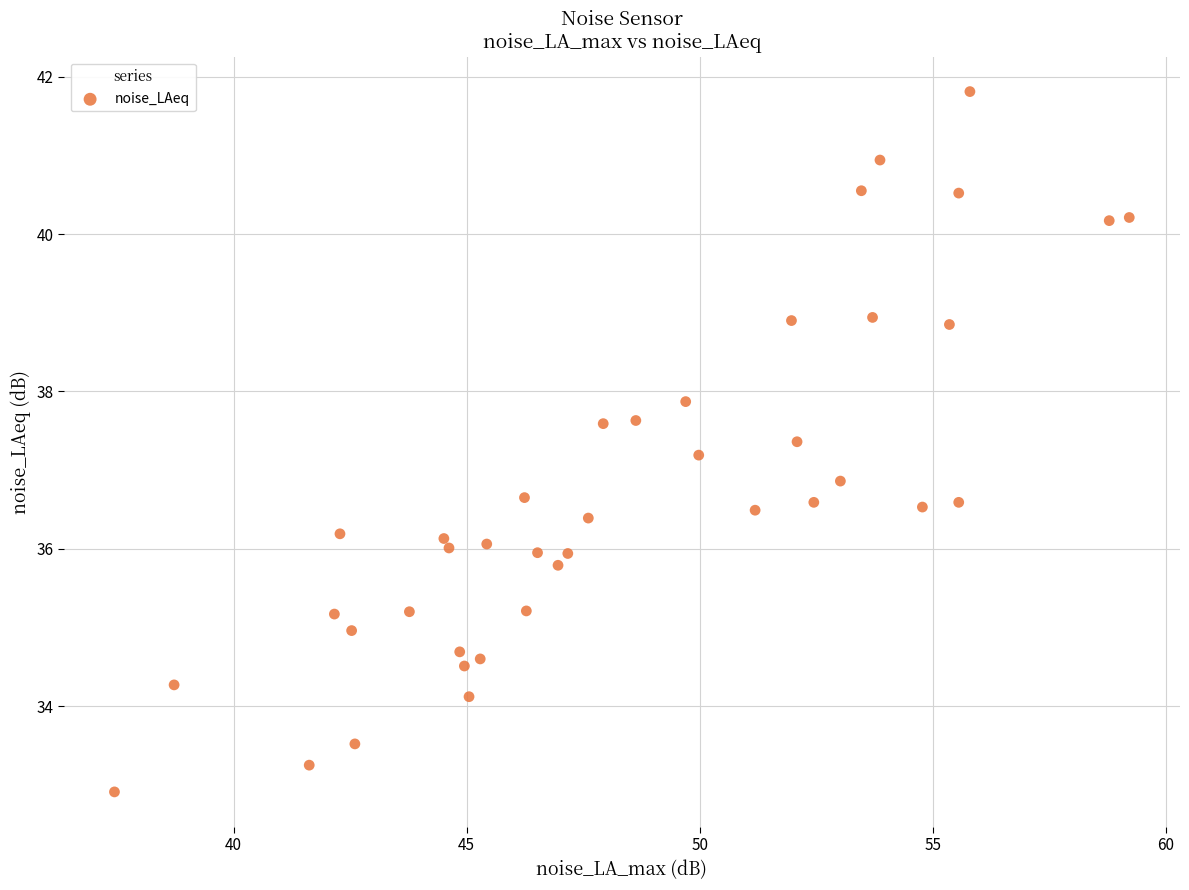

What is the range of X values (max minus min)?

21.8